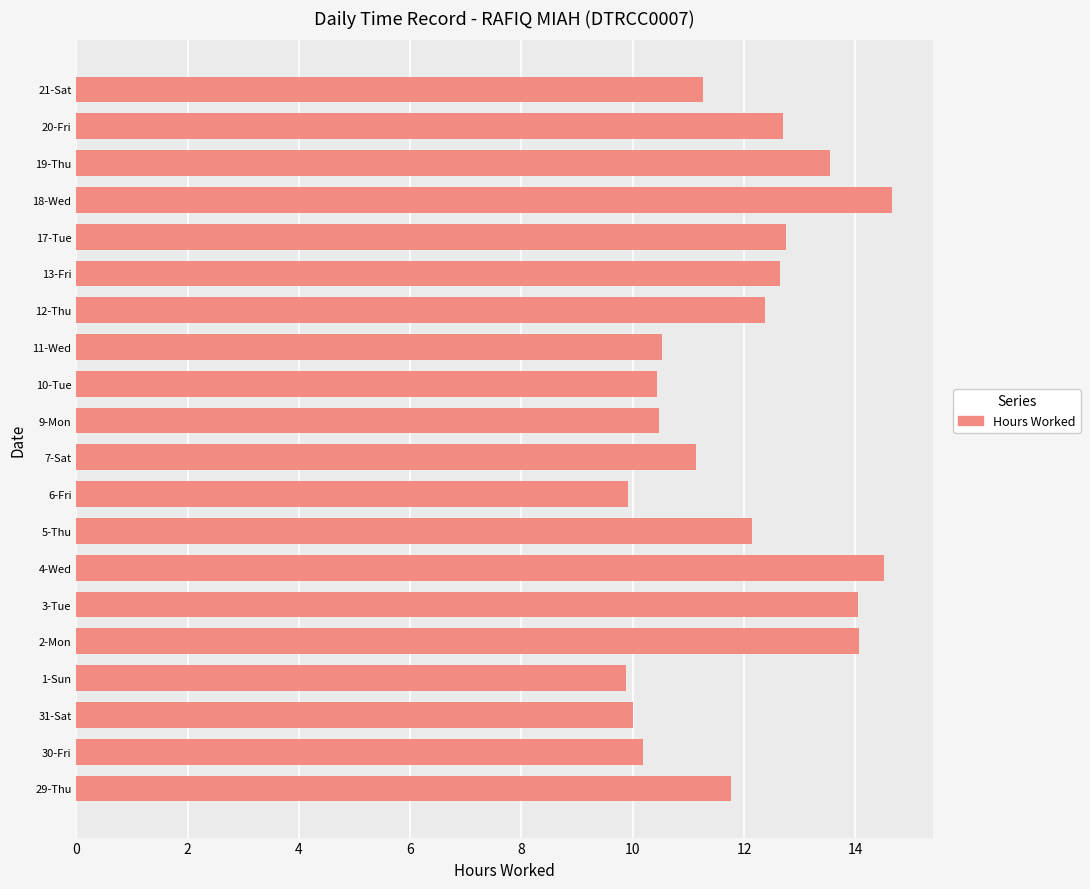

What is the change in value from 1-Sun to 19-Thu?

+3.7